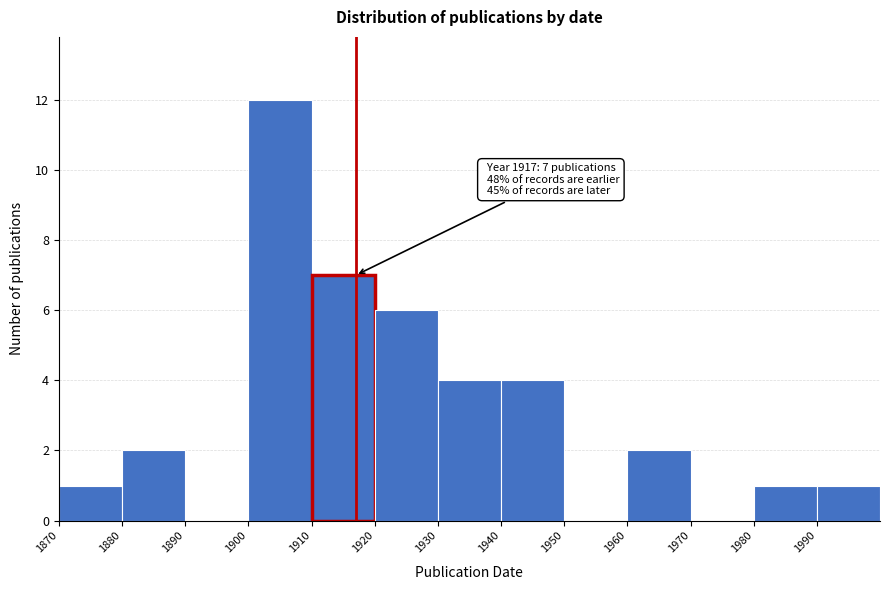

Over which range of the x-axis is the bar tallest?

1900 to 1910